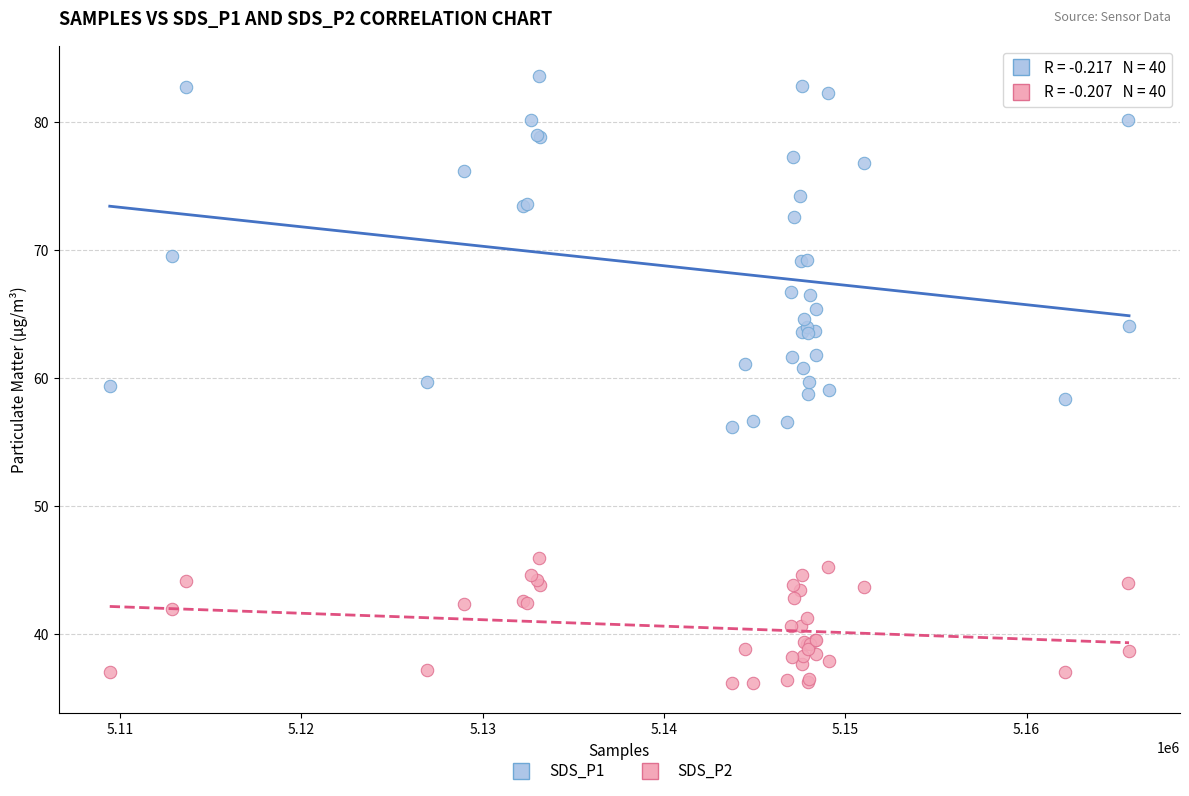

Which series reaches the maximum Y coordinate?

SDS_P1